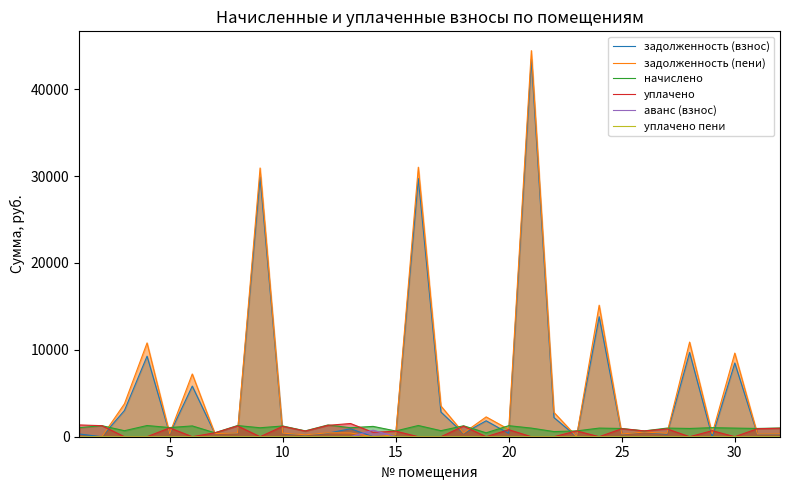

Which series has the widest spread of values?

задолженность (пени)